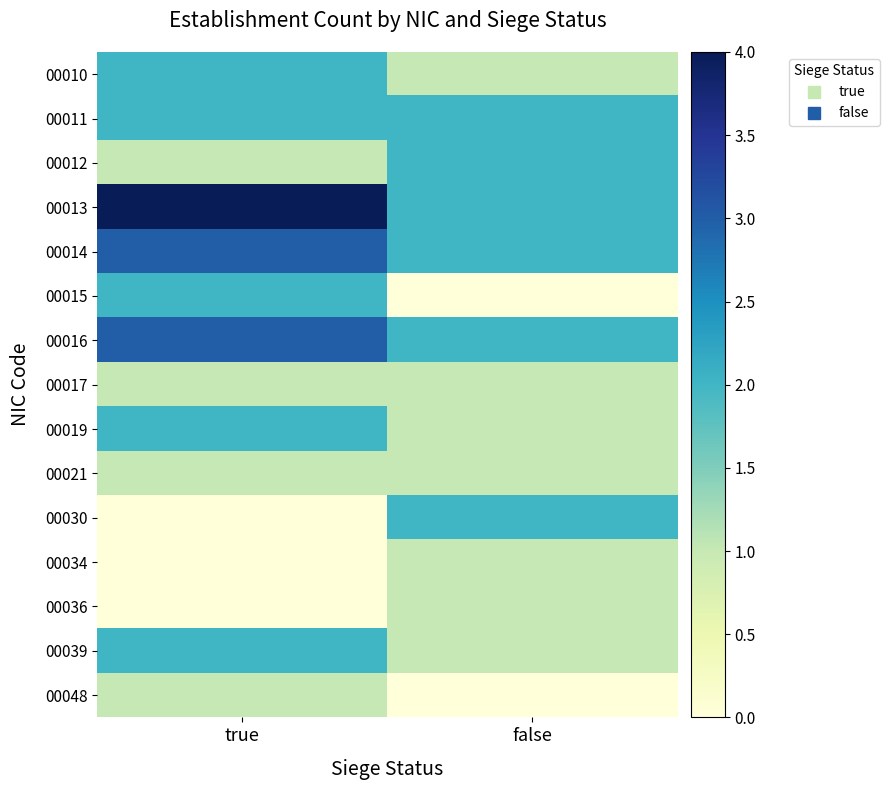

At how many categories does at least one series exceed 1?

2